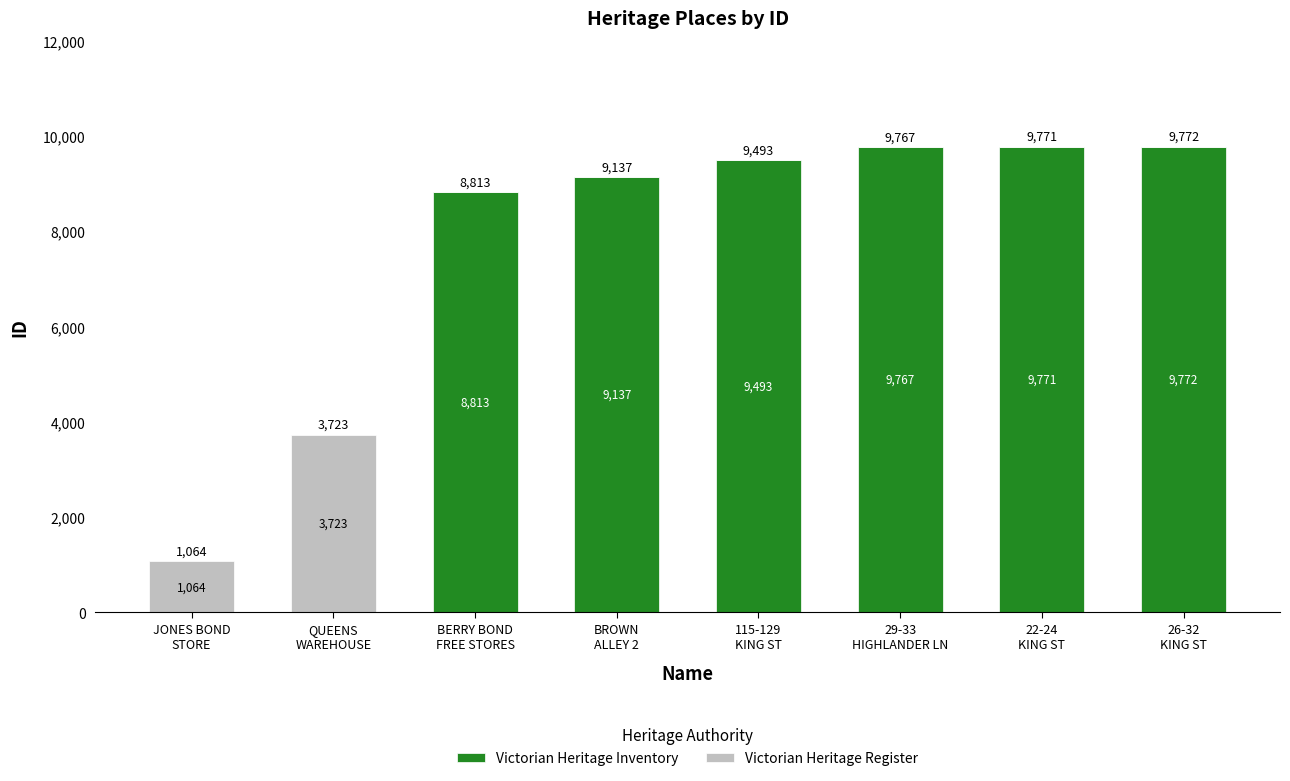

What is the maximum value for Victorian Heritage Inventory?

9772